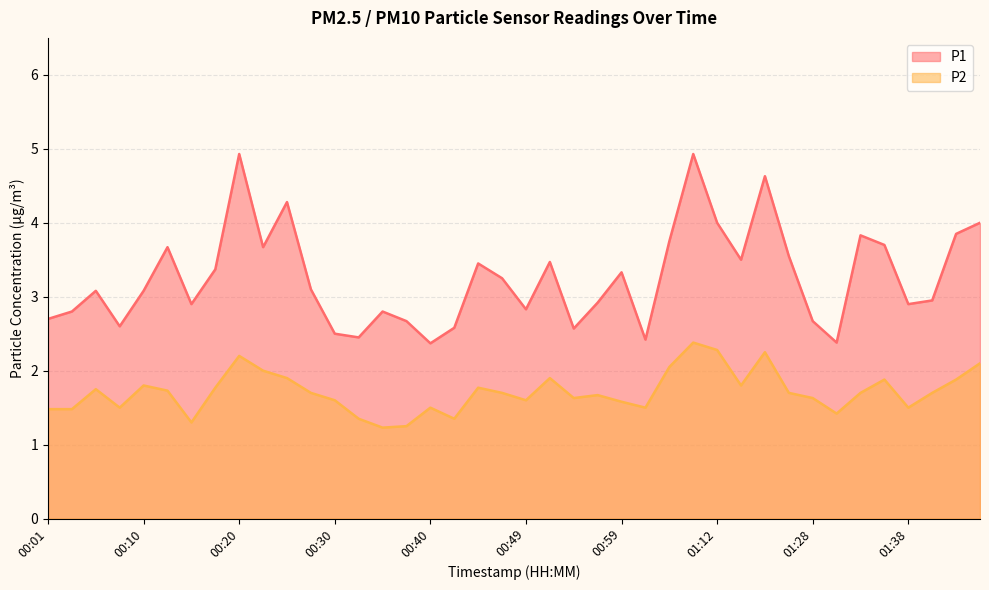

How many lines are shown in the chart?

2